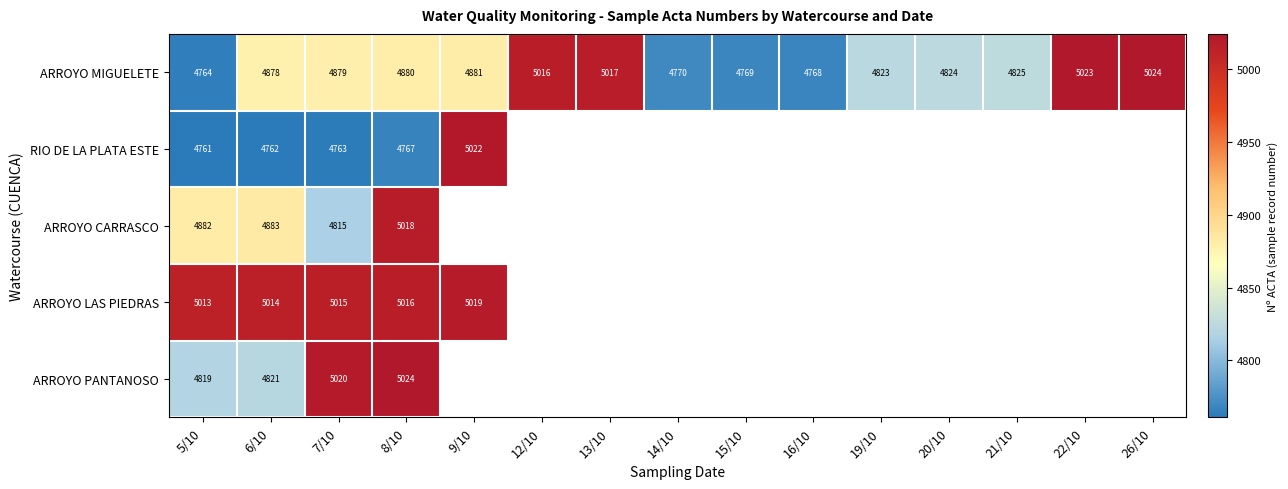

What is the greatest value displayed?

5024.0